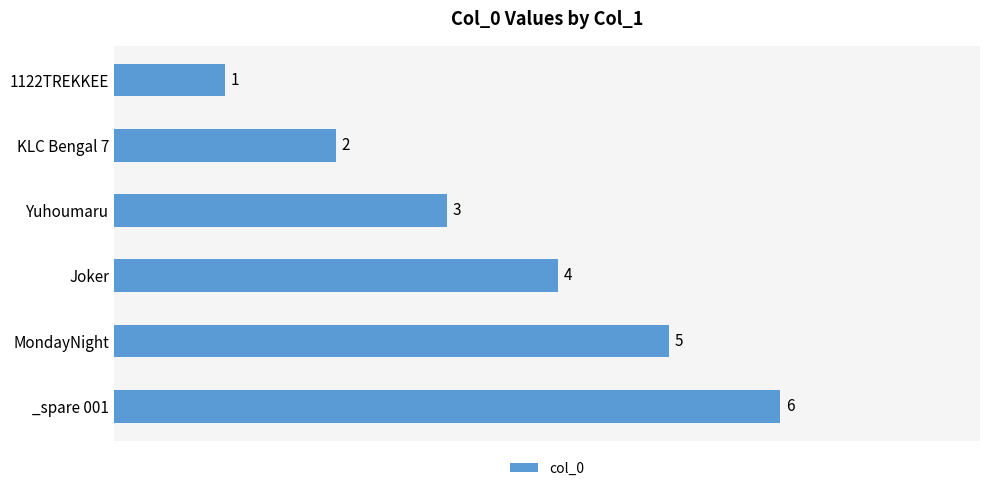

Rank the categories by value from lowest to highest.

1122TREKKEE, KLC Bengal 7, Yuhoumaru, Joker, MondayNight, _spare 001